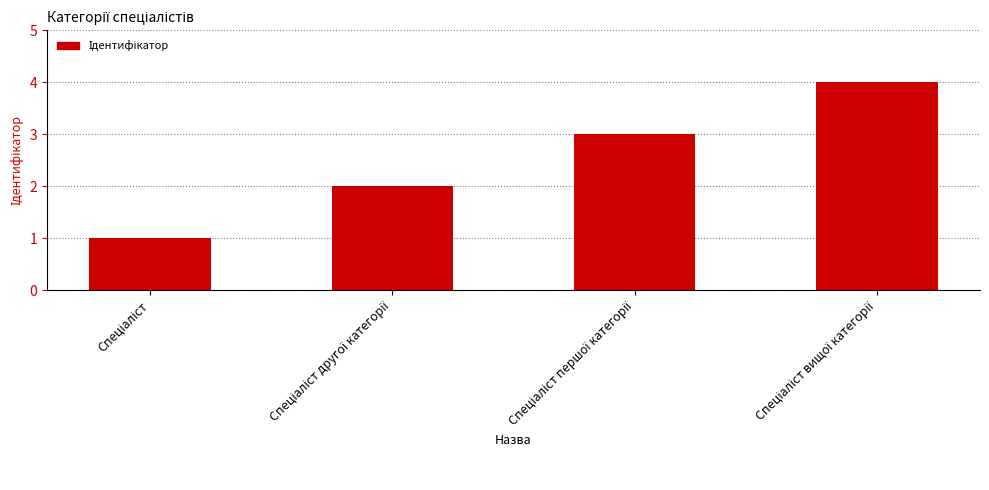

What is the maximum value shown in the chart?

4